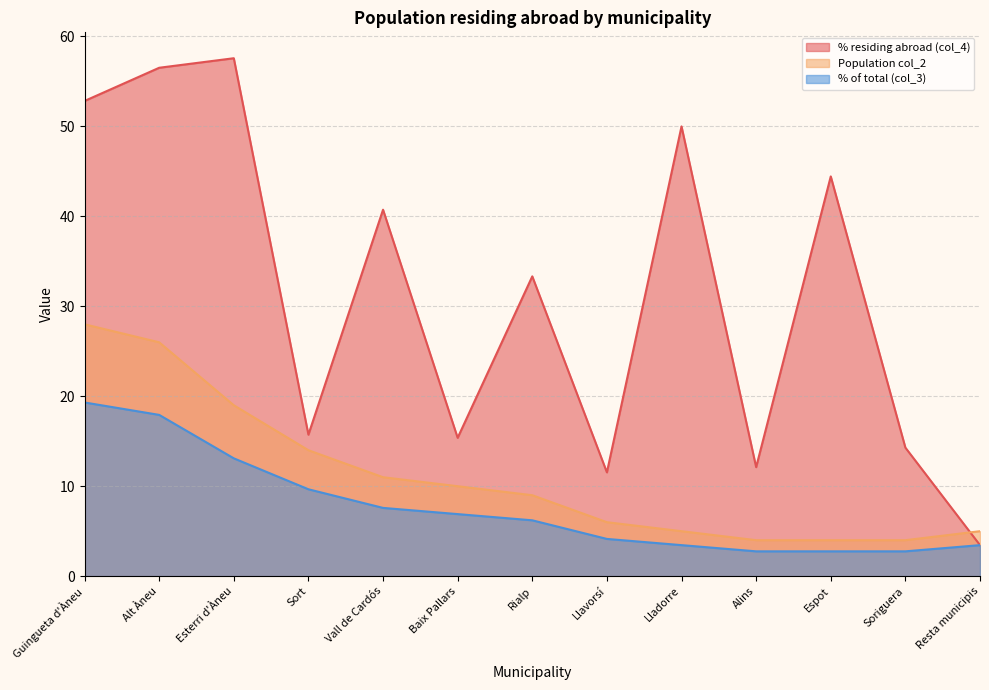

The value of Population col_2 at Alins is 6.5. True or false?

False